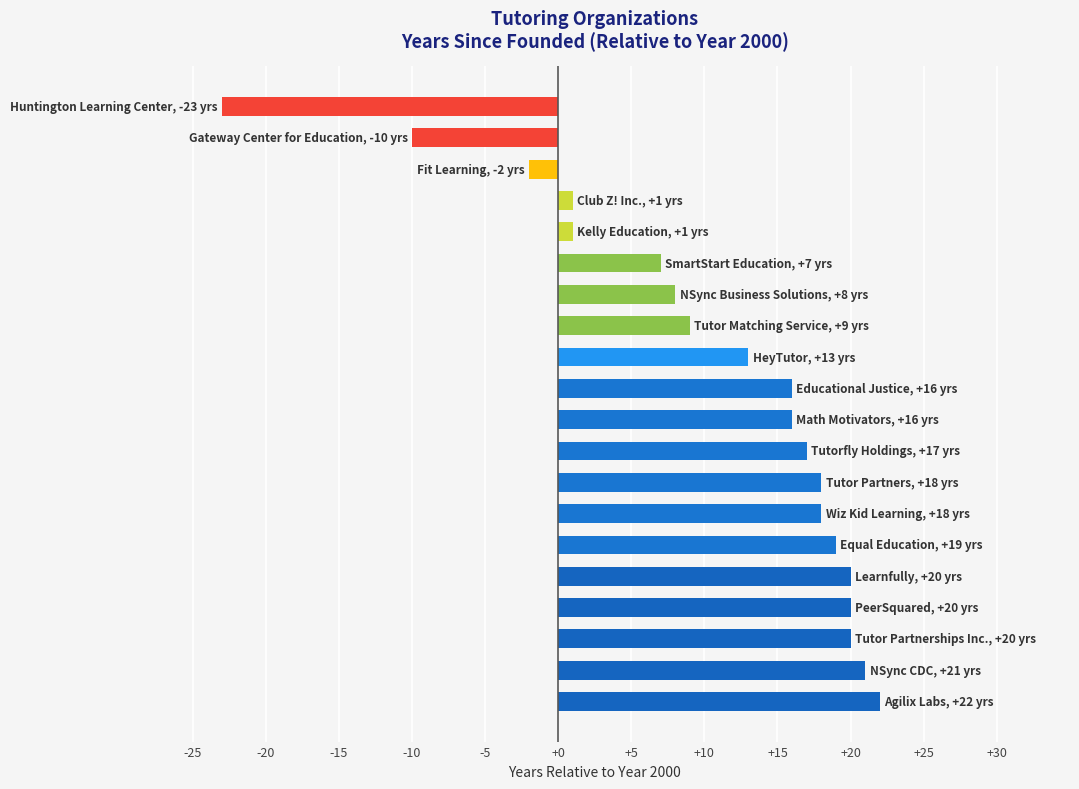

Reading bottom to top, transcribe all the data shown in this chart.

22	21	20	20	20	19	18	18	17	16	16	13	9	8	7	1	1	-2	-10	-23